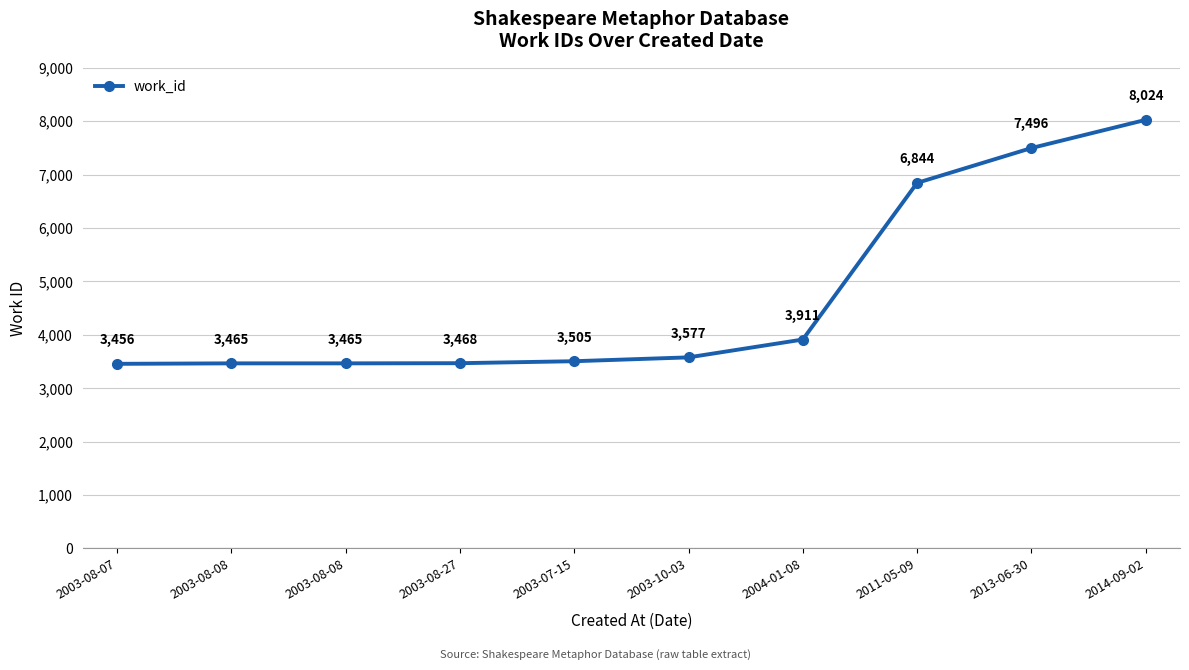

What is the smallest value displayed?

3456